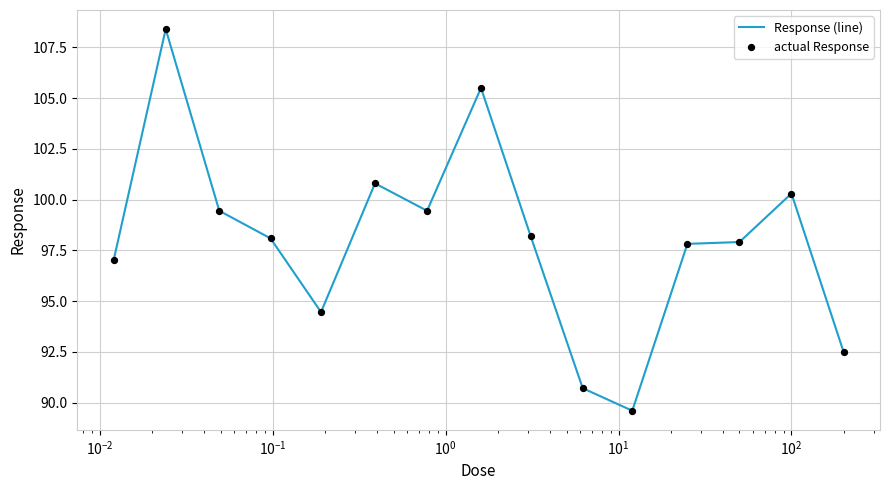

What is the difference between the maximum and minimum values?

18.8